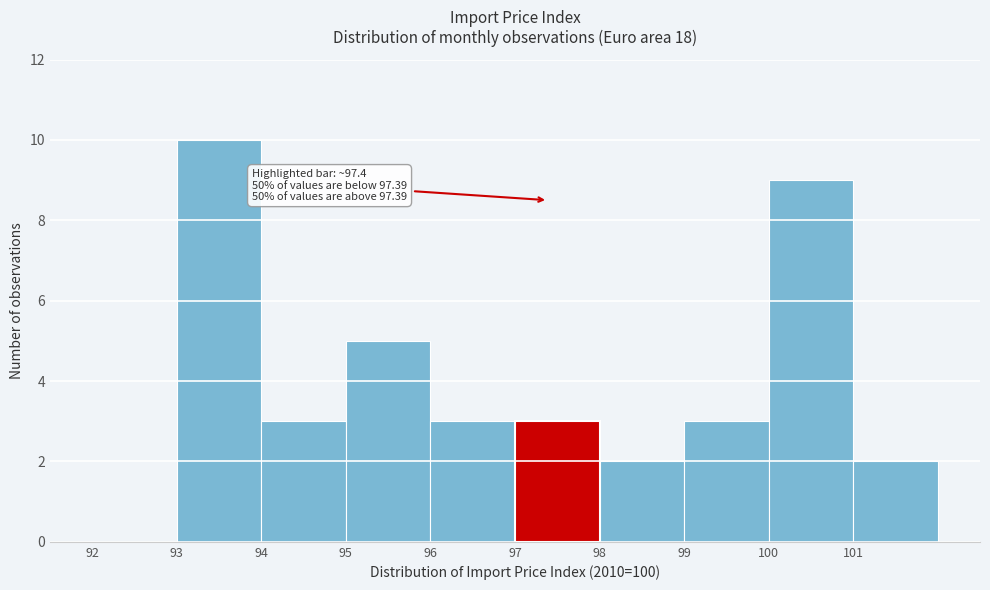

Over which range of the x-axis is the bar tallest?

93 to 94